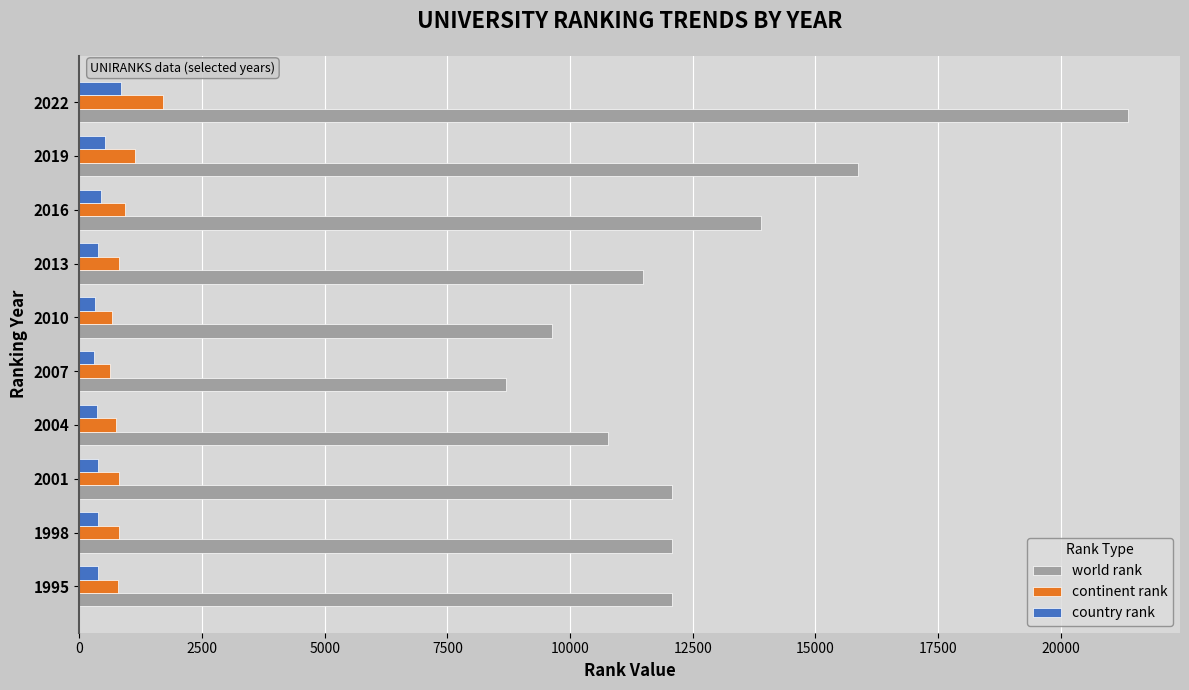

What is the greatest value displayed?

21363